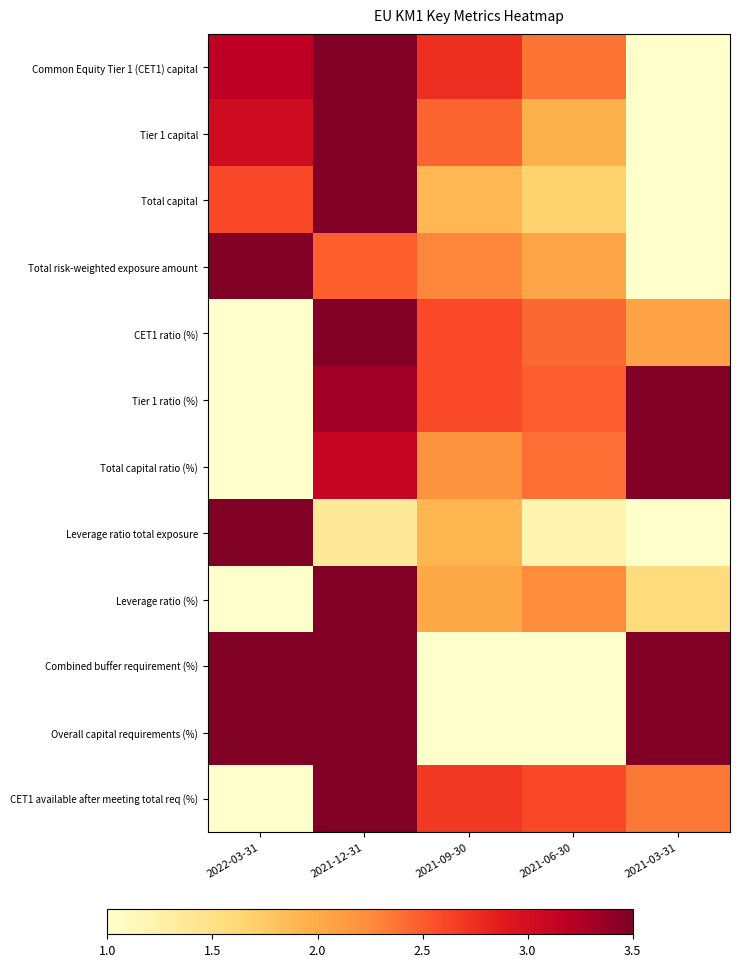

Reading right to left, transcribe all the data shown in this chart.

Common Equity Tier 1 (CET1) capital: 2021-03-31=1.0	2021-06-30=2.4	2021-09-30=2.7	2021-12-31=3.5	2022-03-31=3.2
Tier 1 capital: 2021-03-31=1.0	2021-06-30=1.9	2021-09-30=2.4	2021-12-31=3.5	2022-03-31=3.0
Total capital: 2021-03-31=1.0	2021-06-30=1.7	2021-09-30=1.9	2021-12-31=3.5	2022-03-31=2.6
Total risk-weighted exposure amount: 2021-03-31=1.0	2021-06-30=2.0	2021-09-30=2.3	2021-12-31=2.5	2022-03-31=3.5
CET1 ratio (%): 2021-03-31=2.1	2021-06-30=2.4	2021-09-30=2.6	2021-12-31=3.5	2022-03-31=1.0
Tier 1 ratio (%): 2021-03-31=3.5	2021-06-30=2.5	2021-09-30=2.6	2021-12-31=3.3	2022-03-31=1.0
Total capital ratio (%): 2021-03-31=3.5	2021-06-30=2.4	2021-09-30=2.2	2021-12-31=3.1	2022-03-31=1.0
Leverage ratio total exposure: 2021-03-31=1.0	2021-06-30=1.2	2021-09-30=1.9	2021-12-31=1.4	2022-03-31=3.5
Leverage ratio (%): 2021-03-31=1.6	2021-06-30=2.2	2021-09-30=2.0	2021-12-31=3.5	2022-03-31=1.0
Combined buffer requirement (%): 2021-03-31=3.5	2021-06-30=1.0	2021-09-30=1.0	2021-12-31=3.5	2022-03-31=3.5
Overall capital requirements (%): 2021-03-31=3.5	2021-06-30=1.0	2021-09-30=1.0	2021-12-31=3.5	2022-03-31=3.5
CET1 available after meeting total req (%): 2021-03-31=2.3	2021-06-30=2.6	2021-09-30=2.7	2021-12-31=3.5	2022-03-31=1.0